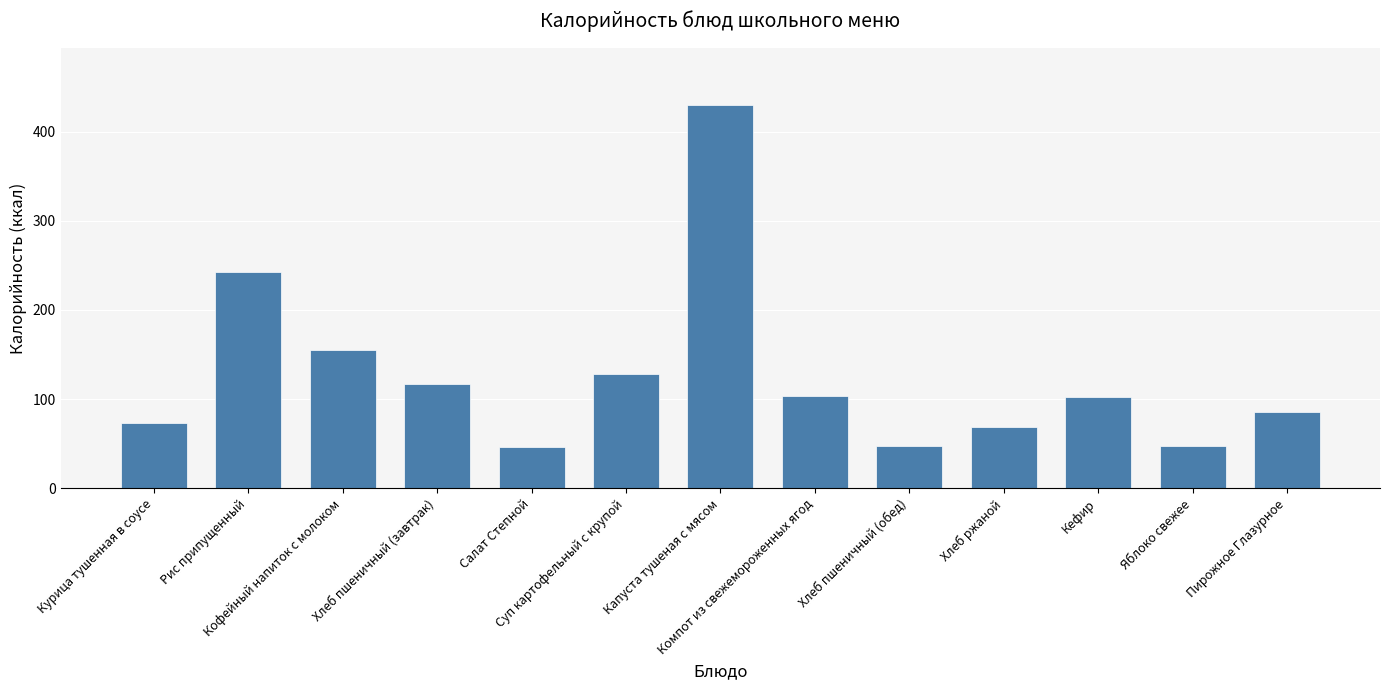

What is the greatest value displayed?

429.7